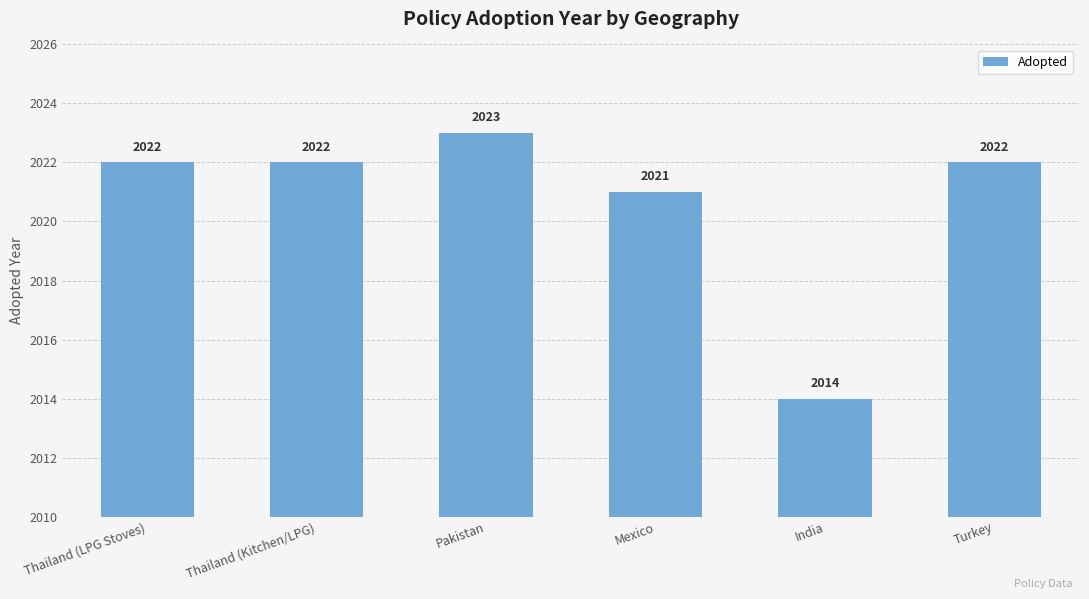

The chart shows a value of 2022 at Turkey. True or false?

True